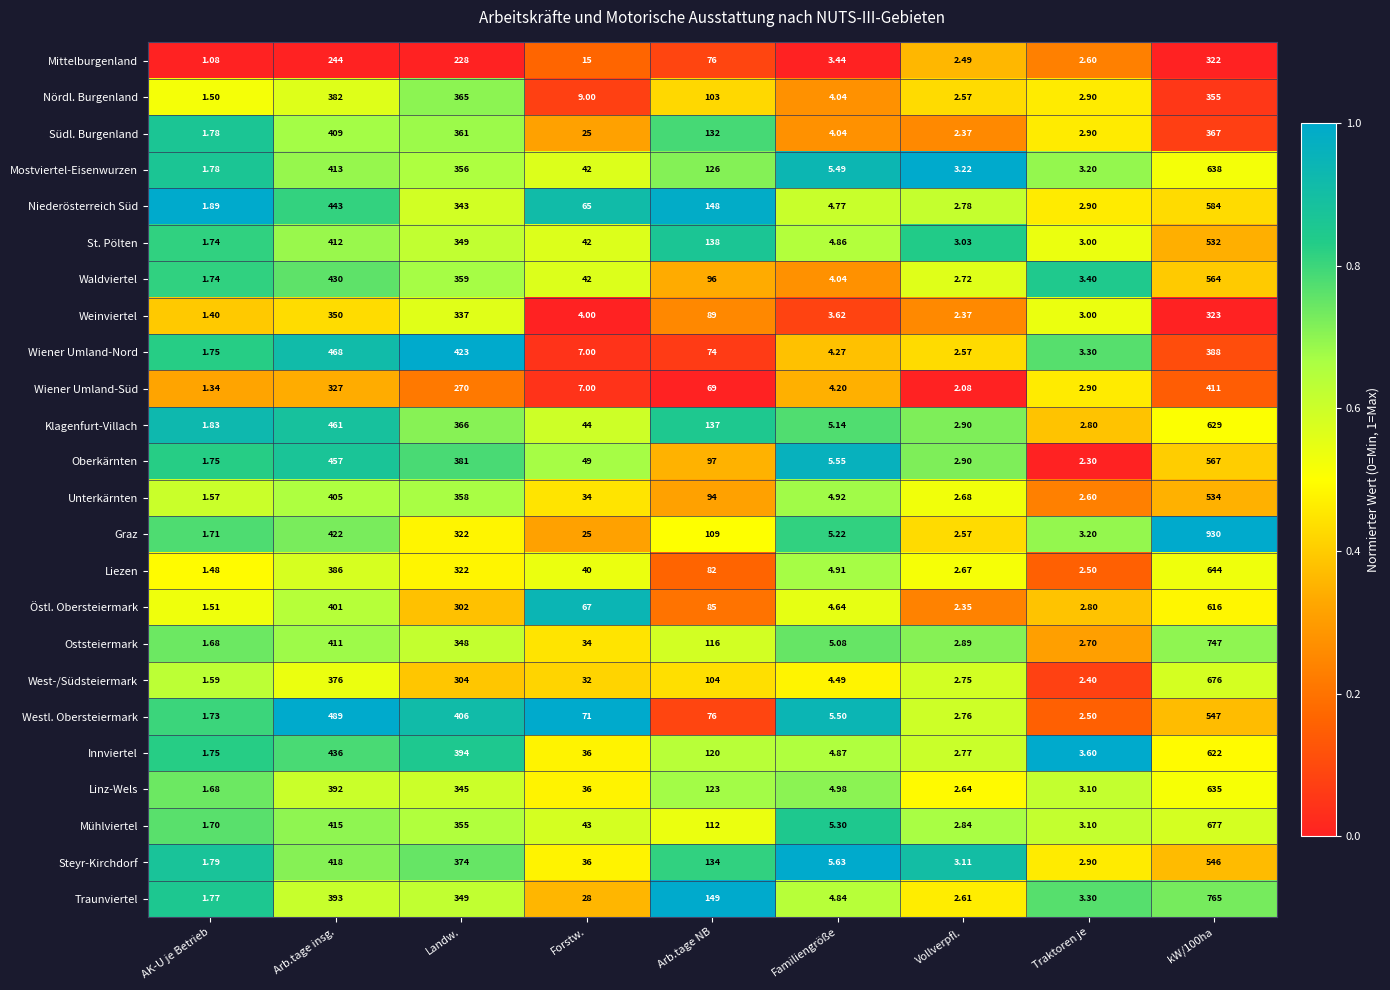

Which series has the largest total across all categories?

Graz